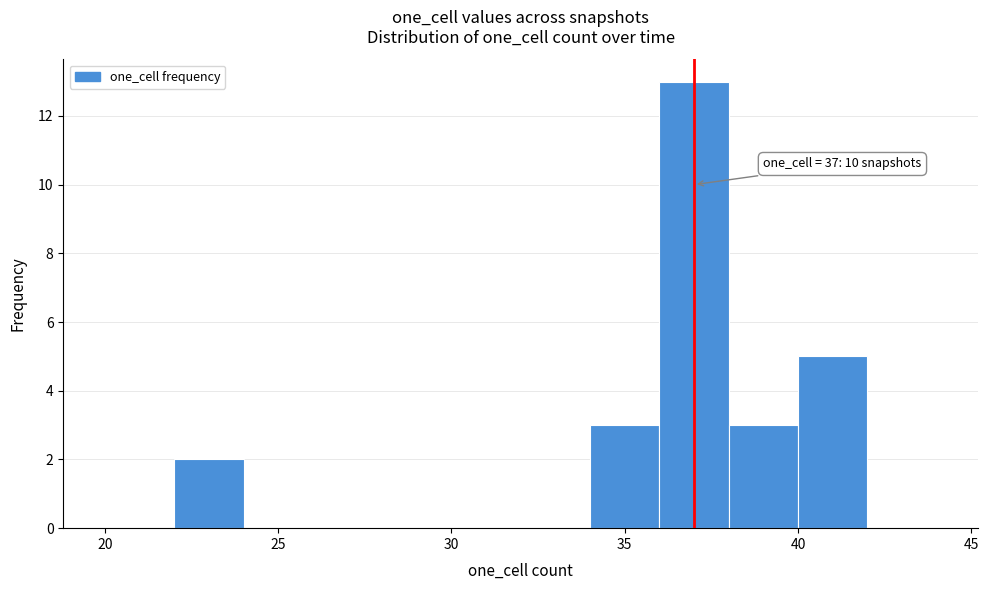

Over which range of the x-axis is the bar tallest?

36 to 38